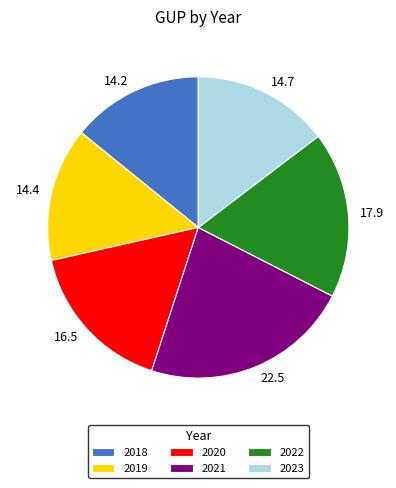

What is the ratio of the value at 14.7 to the value at 22.5?

0.7